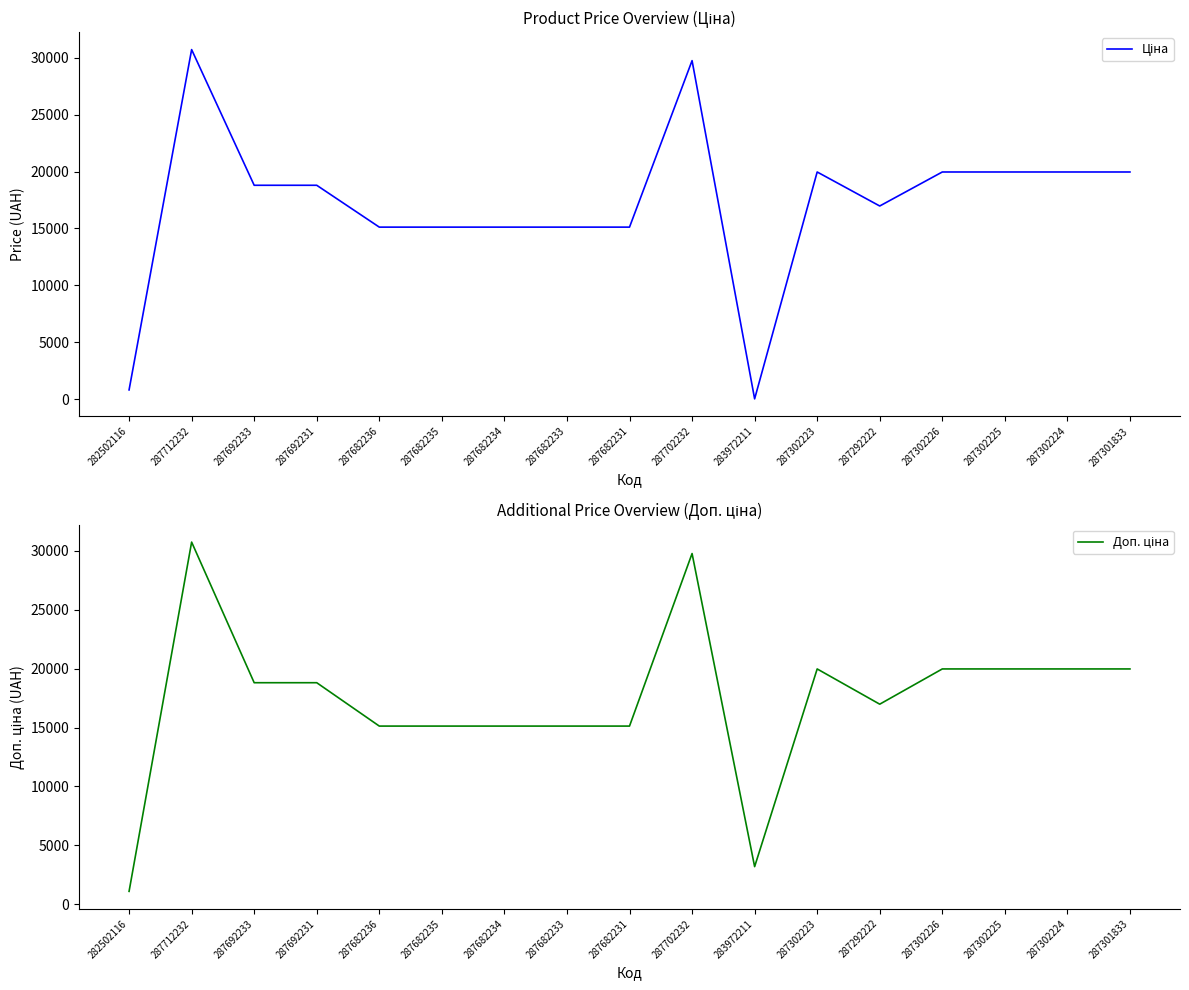

What is the value of the Ціна point at the 10th from the left?

29747.2